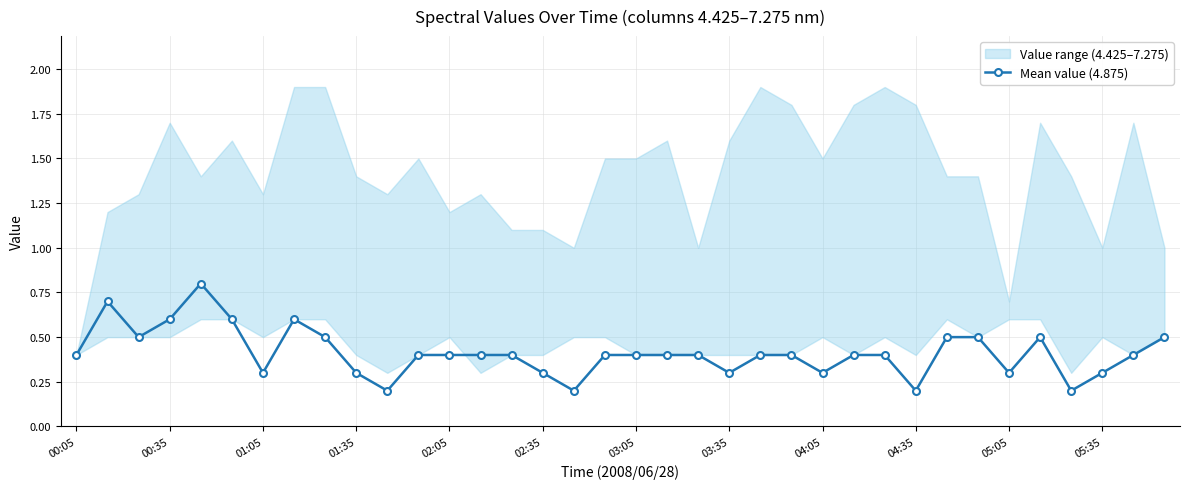

True or false: Mean value (4.875) has more than 1 interior local peaks.

True